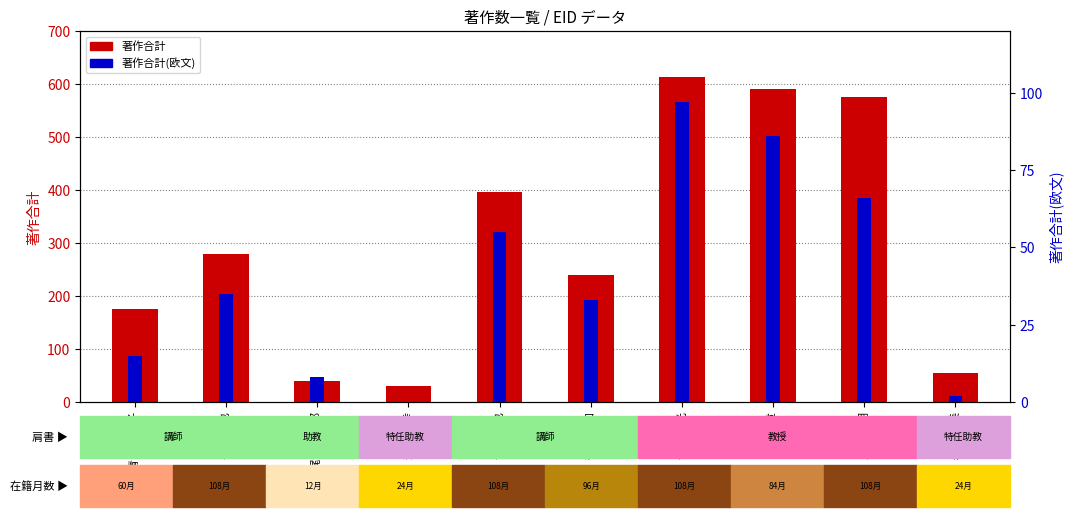

How many bars are there in total?

10